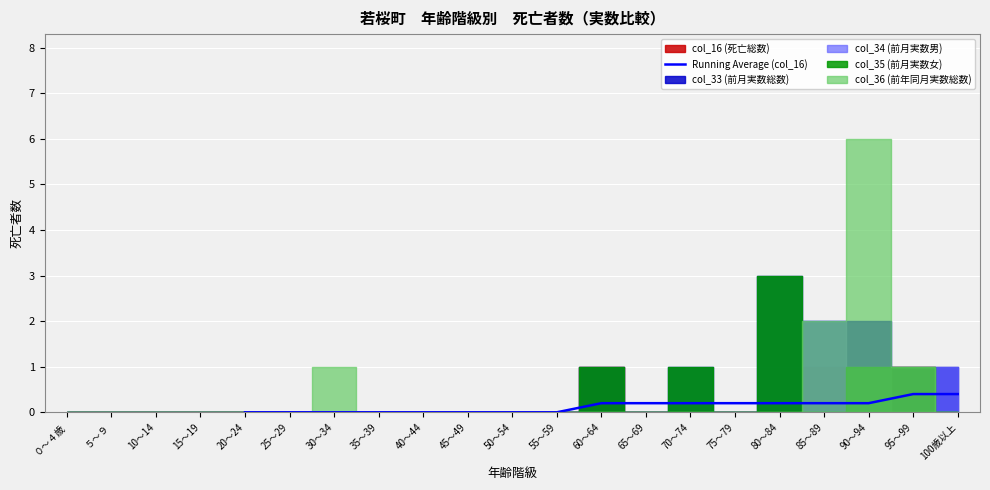

The Running Average (col_16) series shows 0.4 at 100歳以上. True or false?

True